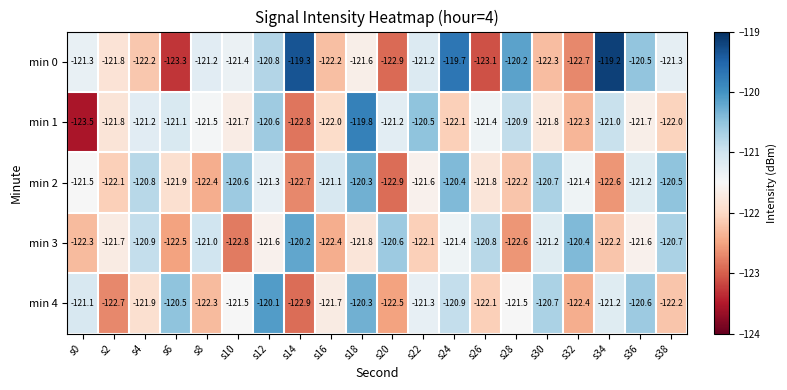

Which label corresponds to the largest value in the chart?

s34